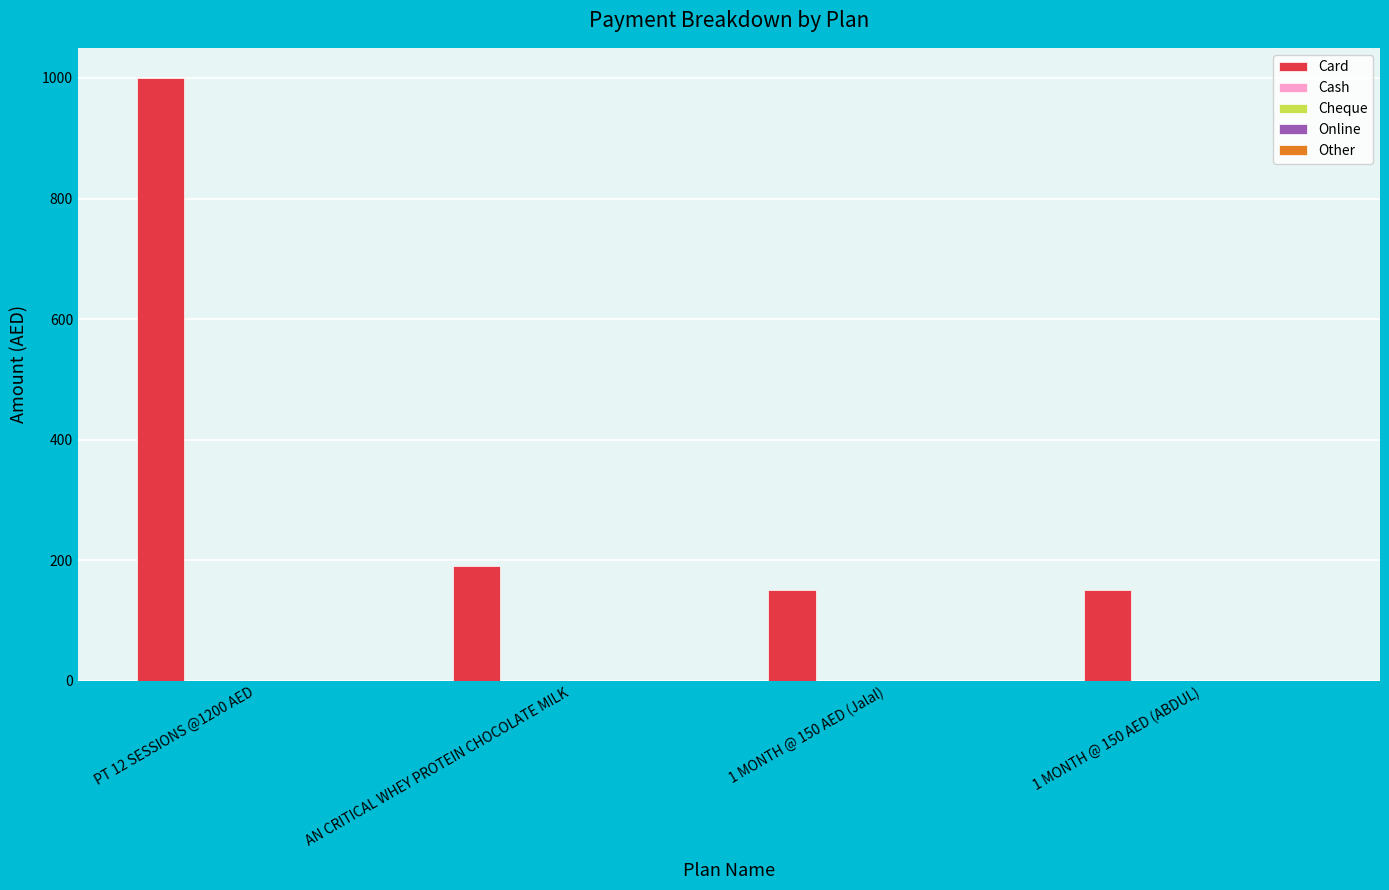

What is the value of the 4th bar from the left?

150